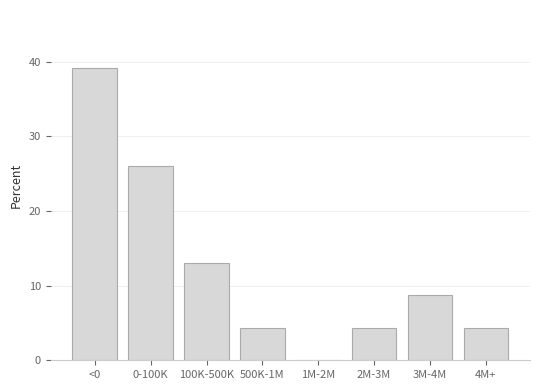

Reading left to right, transcribe all the data shown in this chart.

<0=39.1	0-100K=26.1	100K-500K=13.0	500K-1M=4.3	1M-2M=0.0	2M-3M=4.3	3M-4M=8.7	4M+=4.3